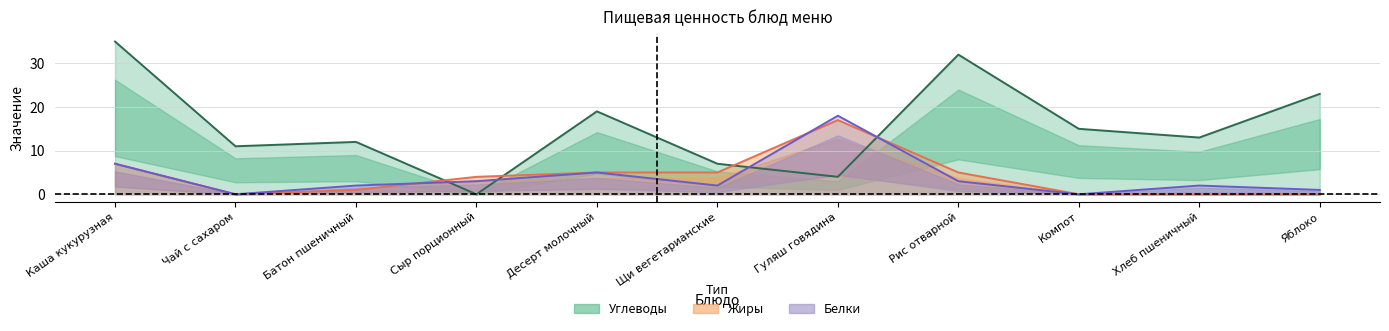

The value of Жиры at Десерт молочный is 5. True or false?

True